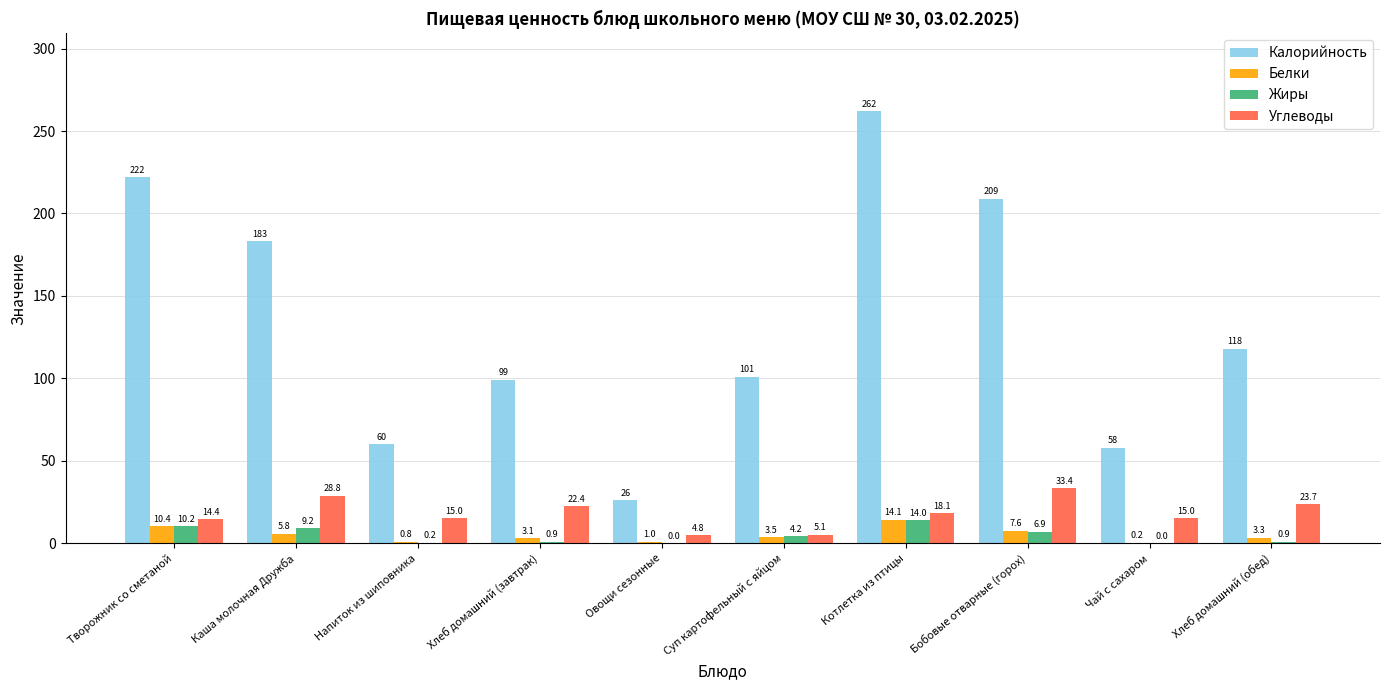

Is the value of Калорийность at Котлетка из птицы greater than the value of Белки at Овощи сезонные?

Yes